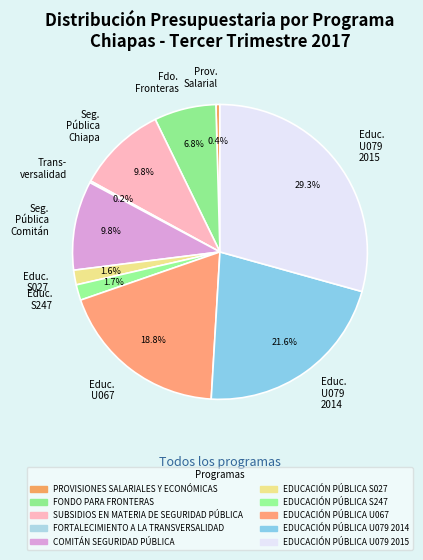

What is the ratio of the value at Educ. U067 to the value at Prov. Salarial?

42.7